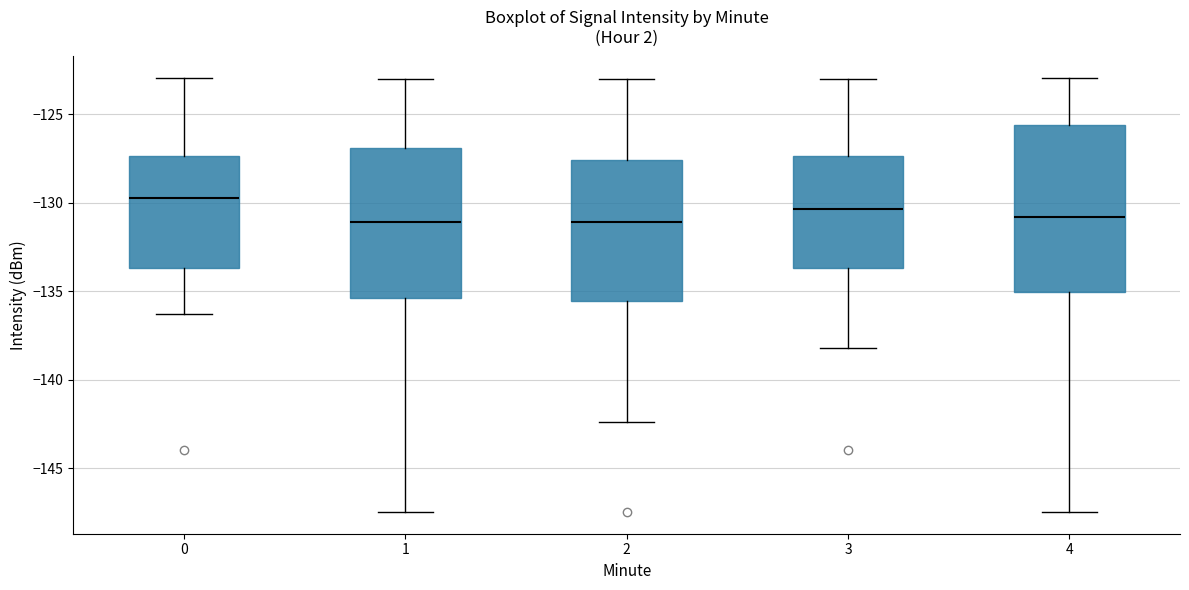

Reading left to right, transcribe this box plot: for each box, give where its median line is, the range the box spans, and where its two whiskers end, as read against the y-axis. The values are not printed on the chart, so give them approximately, as read against the axis.

0: median -129.5, box -133.5 to -127.5, whiskers -136.5 to -123.0
1: median -131.0, box -135.5 to -127.0, whiskers -147.5 to -123.0
2: median -131.0, box -135.5 to -127.5, whiskers -142.5 to -123.0
3: median -130.5, box -133.5 to -127.5, whiskers -138.0 to -123.0
4: median -131.0, box -135.0 to -125.5, whiskers -147.5 to -123.0